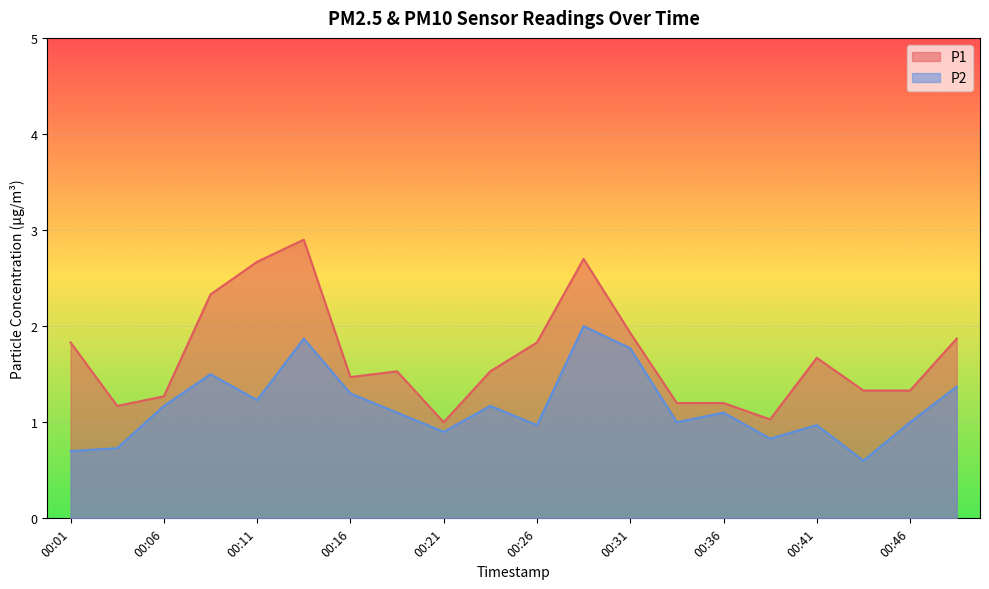

The P1 series shows 1.2 at 00:04. True or false?

True